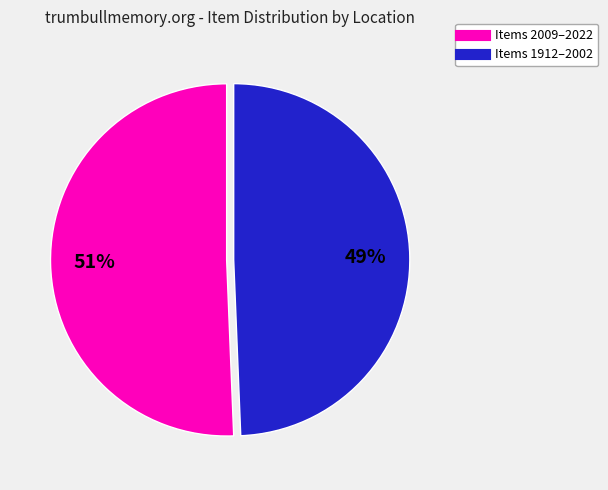

To the nearest percent, what is the average slice percentage?

50%